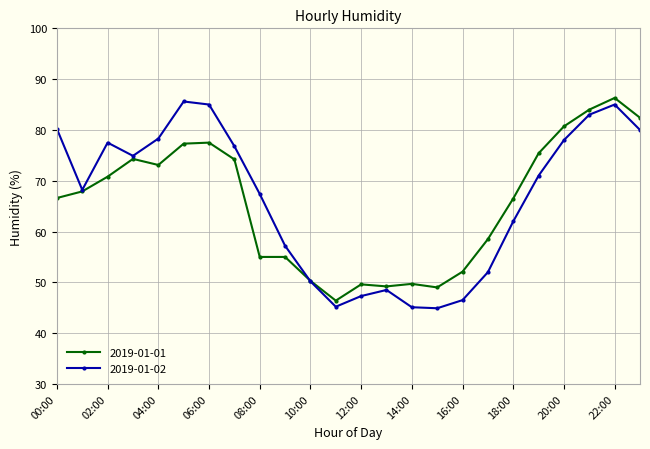

What is the maximum value shown in the chart?

86.3